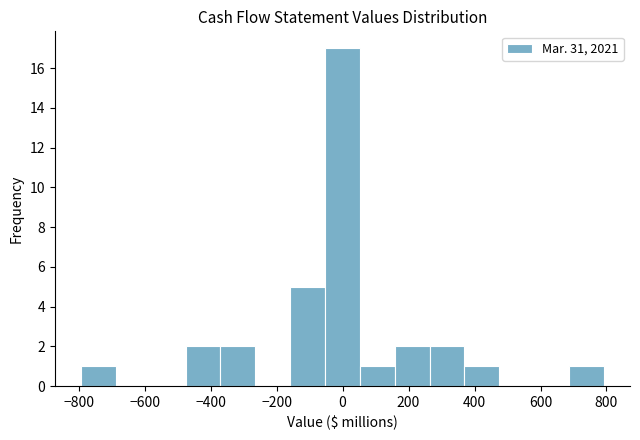

Reading left to right, list every bar in this chart as the range it spans on the x-axis followed by its height. Neither the bar edges nor the heights are printed on the chart, so give them approximately, as read against the axes.

-800 to -680: 1
-680 to -580: 0
-580 to -480: 0
-480 to -380: 2
-380 to -260: 2
-260 to -160: 0
-160 to -60: 5
-60 to 60: 17
60 to 160: 1
160 to 260: 2
260 to 360: 2
360 to 480: 1
480 to 580: 0
580 to 680: 0
680 to 800: 1